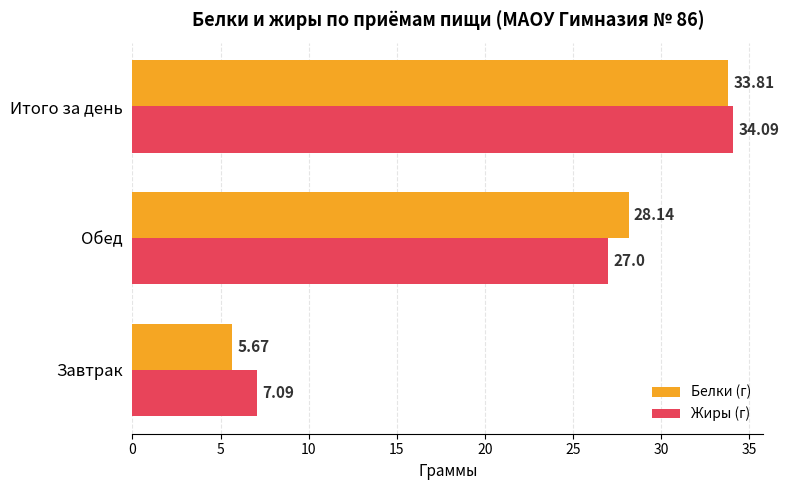

At which label is Жиры (г) closest to 20?

Обед